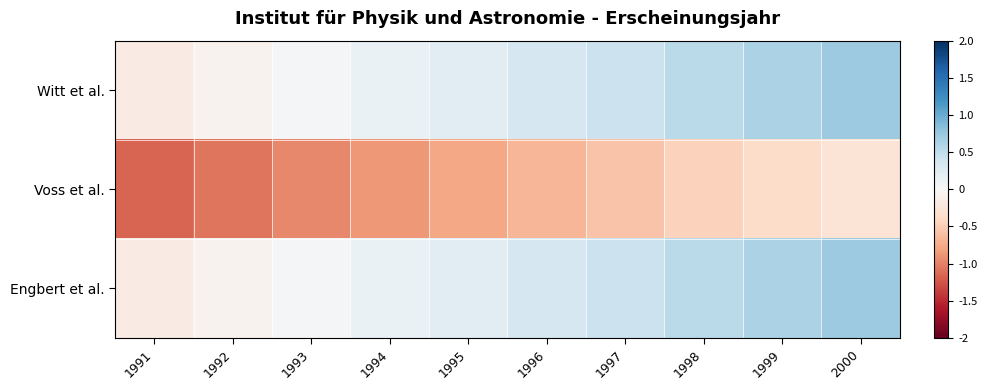

Between 1995 and 1999, which series saw the biggest shift?

Witt et al.